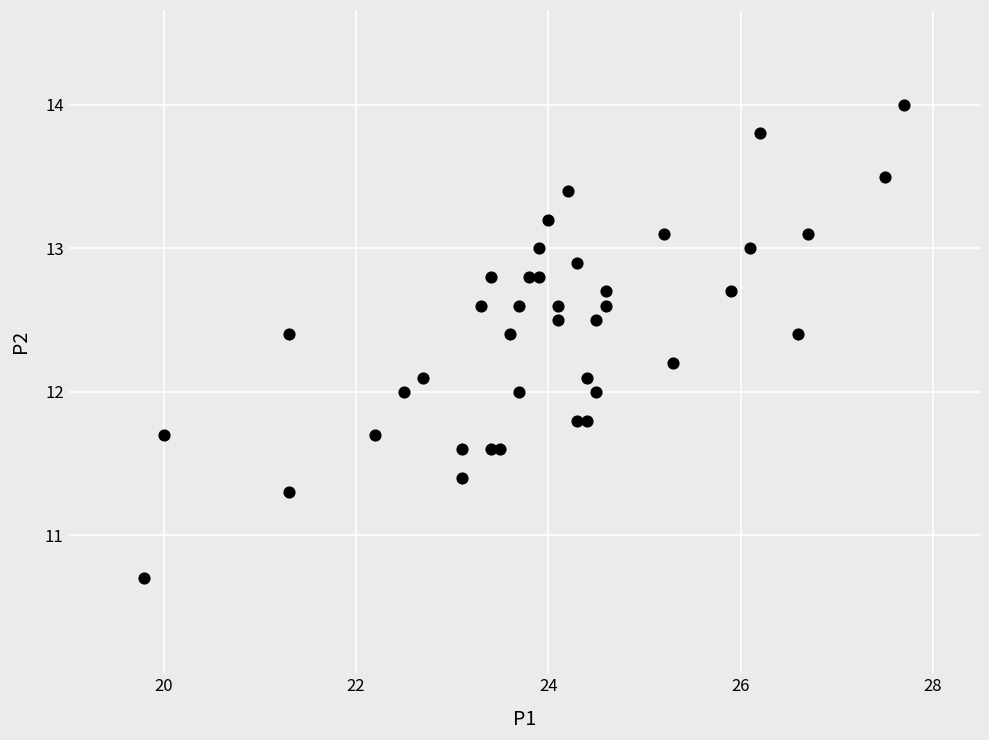

What is the range of Y values (max minus min)?

3.3